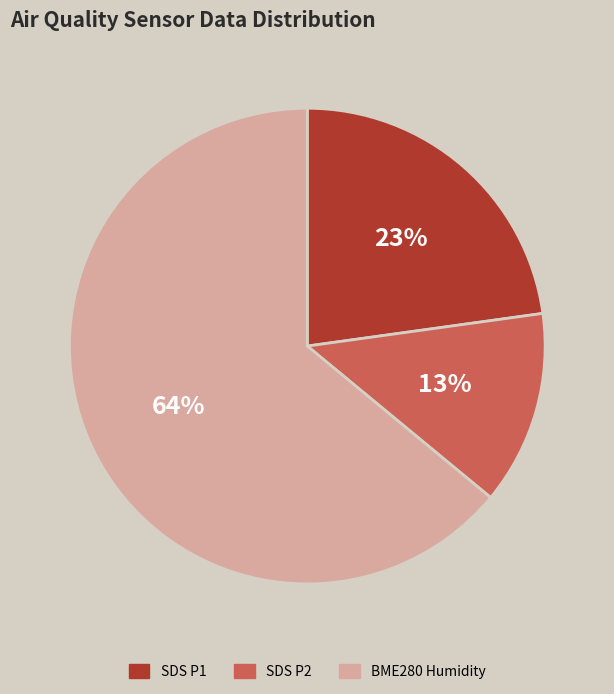

To the nearest percent, what is the difference between the largest and smallest slice percentages?

51%